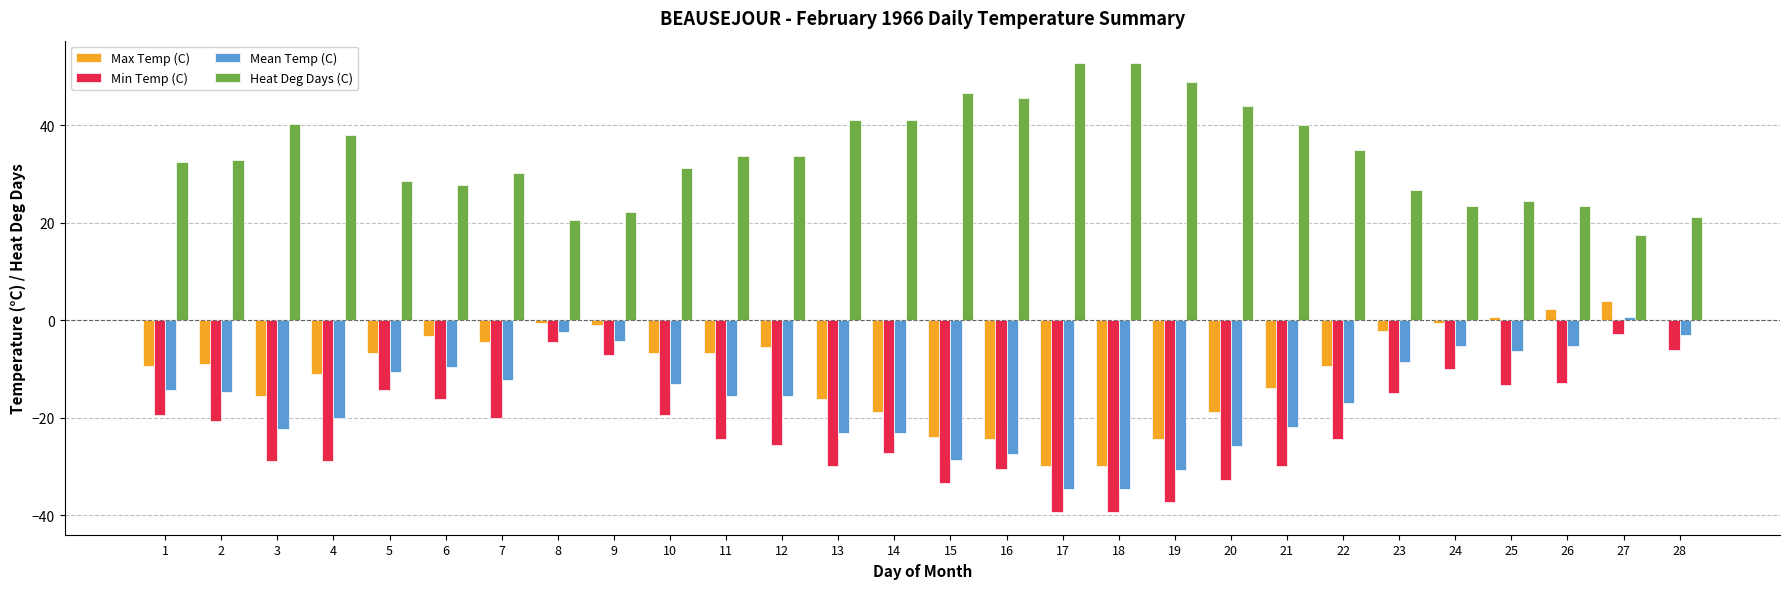

How many values in the Max Temp (C) series exceed -6?

11